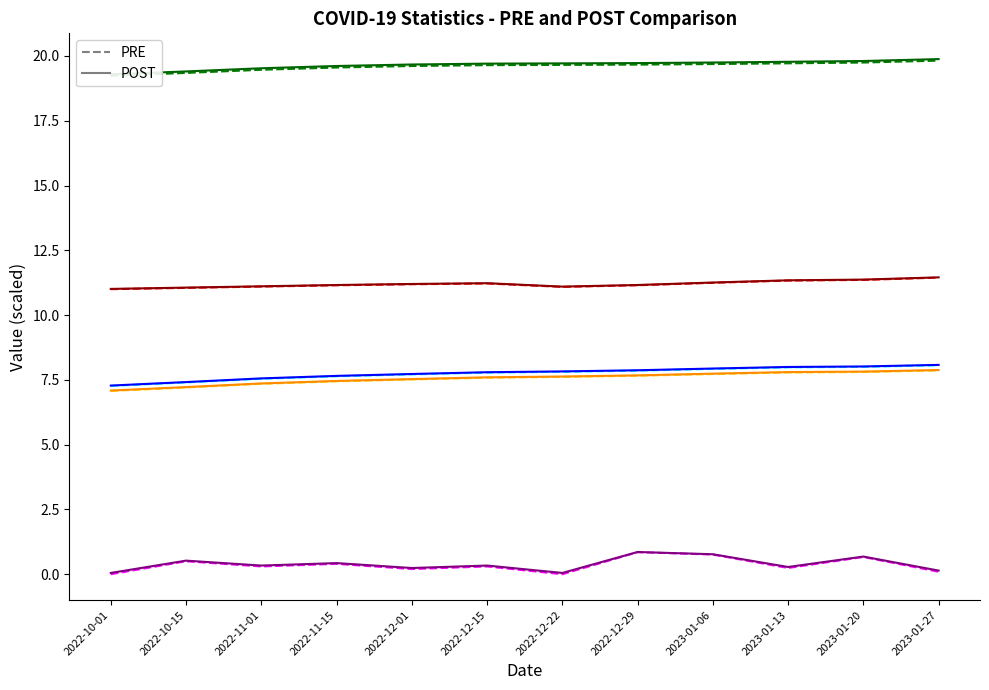

Count the number of categories in the chart.

12